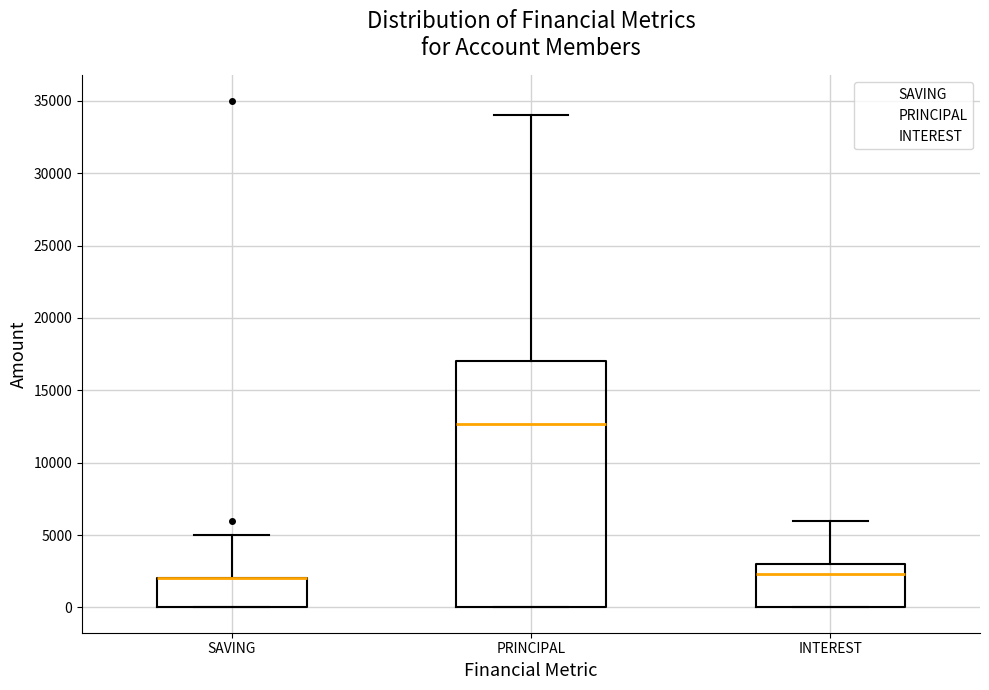

Reading left to right, read every box against the y-axis: the position of its median line, the range the box covers, and the ends of its whiskers. The values are not printed on the chart, so give them approximately, as read against the axis.

SAVING: median 2000 (drawn on the box's upper edge), box 0 to 2000, whiskers 0 to 5000
PRINCIPAL: median 12500, box 0 to 17000, whiskers 0 to 34000
INTEREST: median 2500, box 0 to 3000, whiskers 0 to 6000